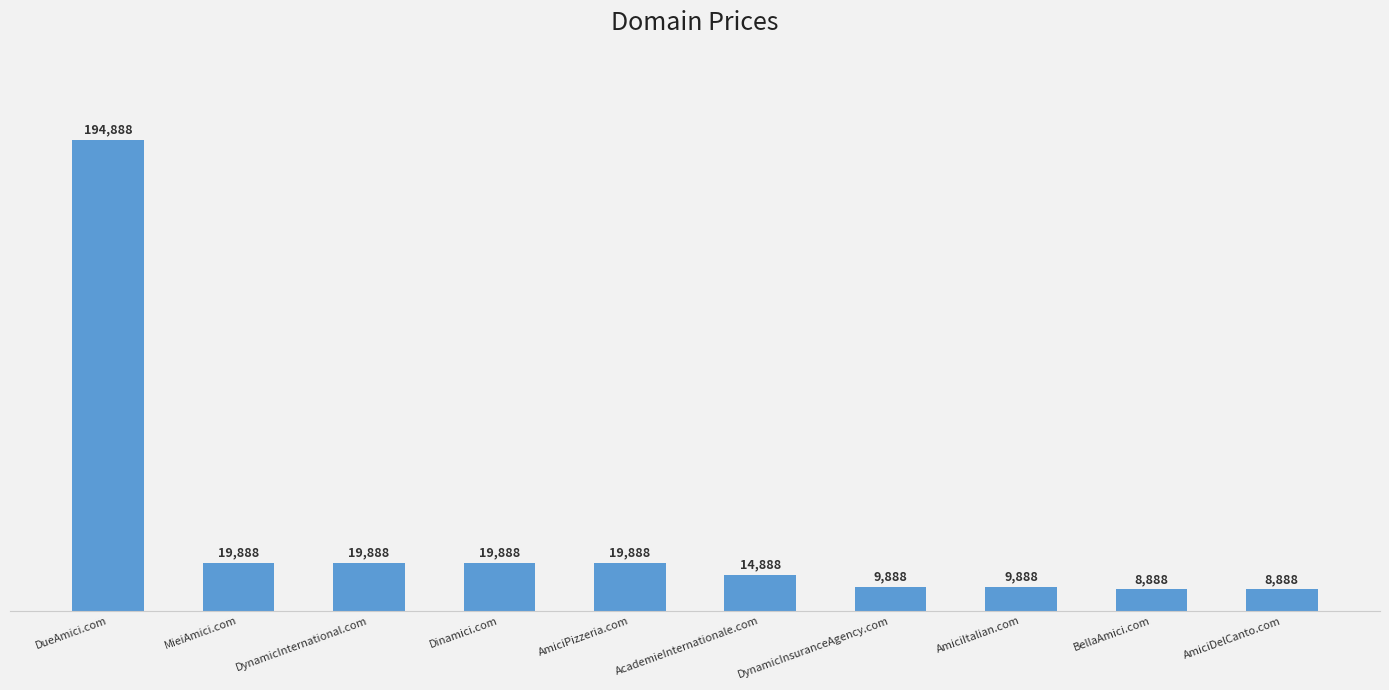

How many bars are there in total?

10